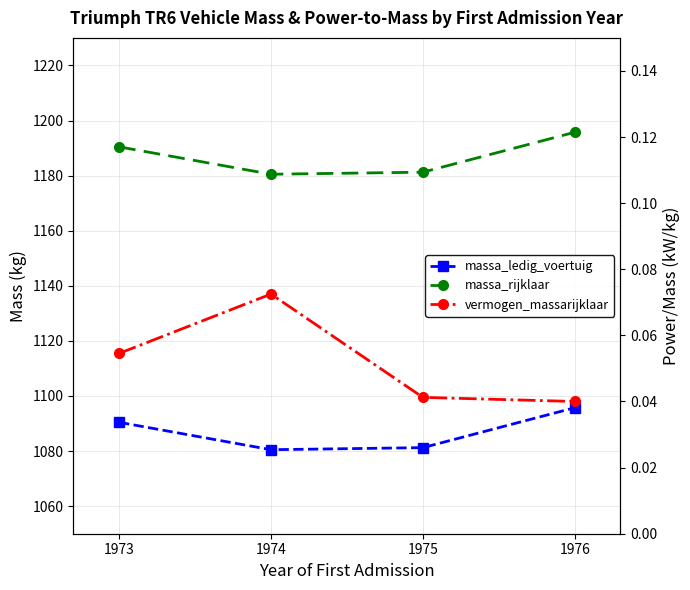

Count the number of categories in the chart.

4